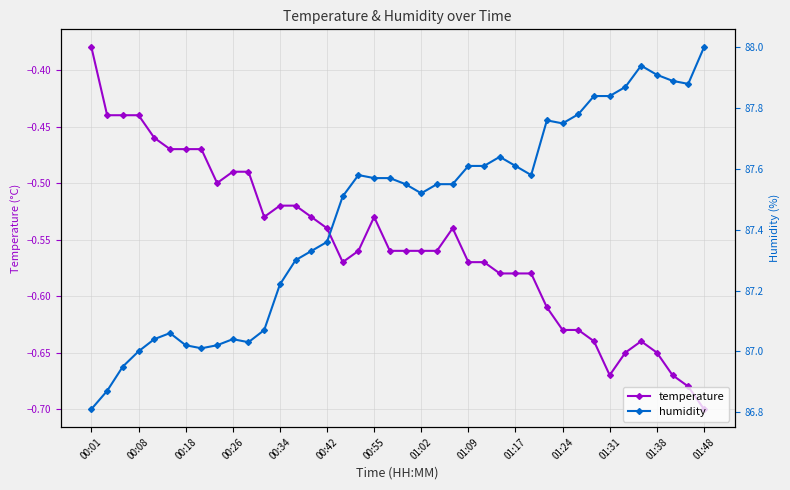

The temperature series shows -0.2 at 00:01. True or false?

False